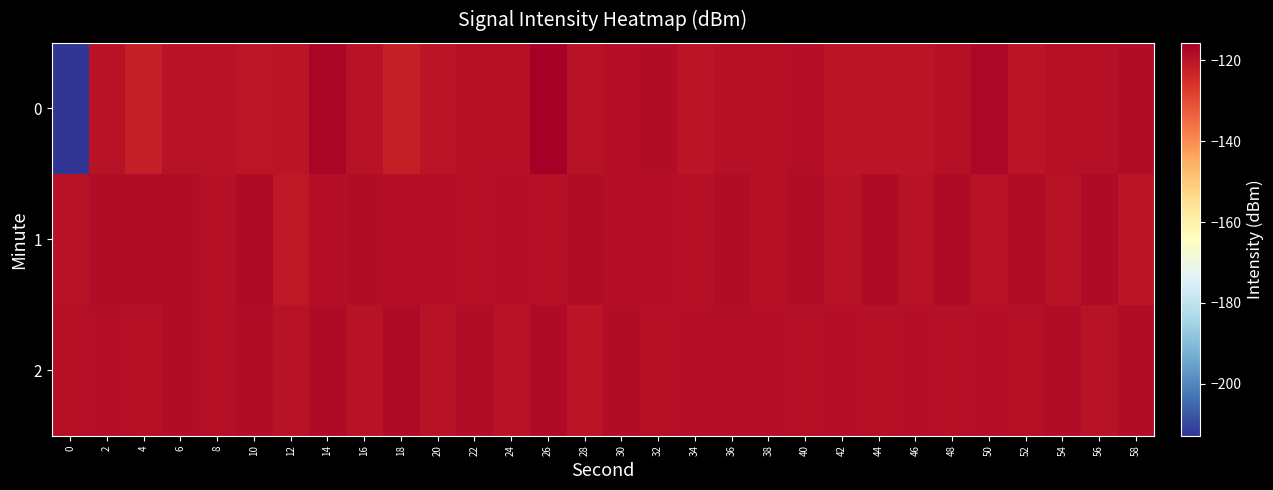

Between 44 and 58, which series saw the biggest shift?

1